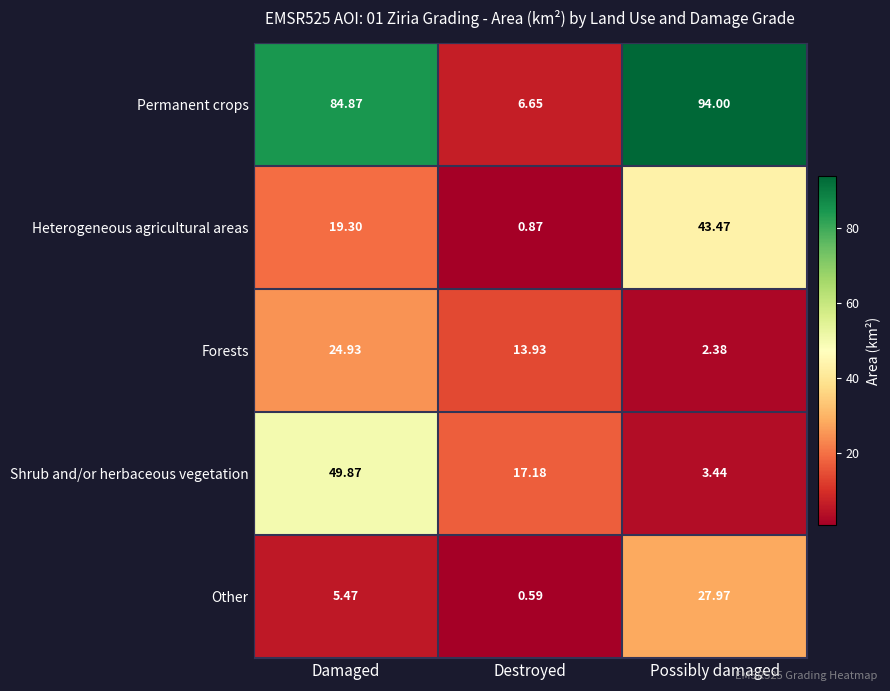

Which series changed the most between Damaged and Possibly damaged?

Shrub and/or herbaceous vegetation